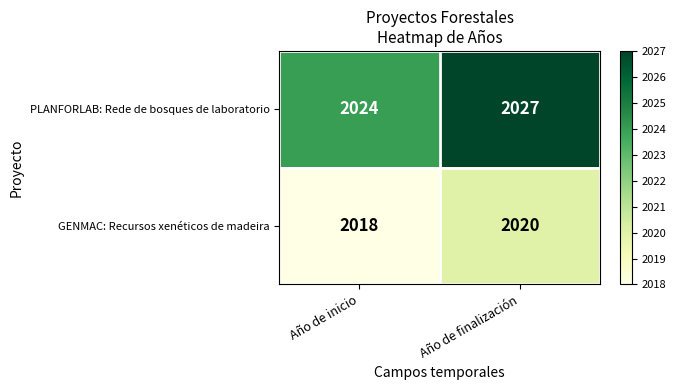

Reading right to left, list all the values displayed in this chart.

PLANFORLAB: Rede de bosques de laboratorio: 2027	2024
GENMAC: Recursos xenéticos de madeira: 2020	2018